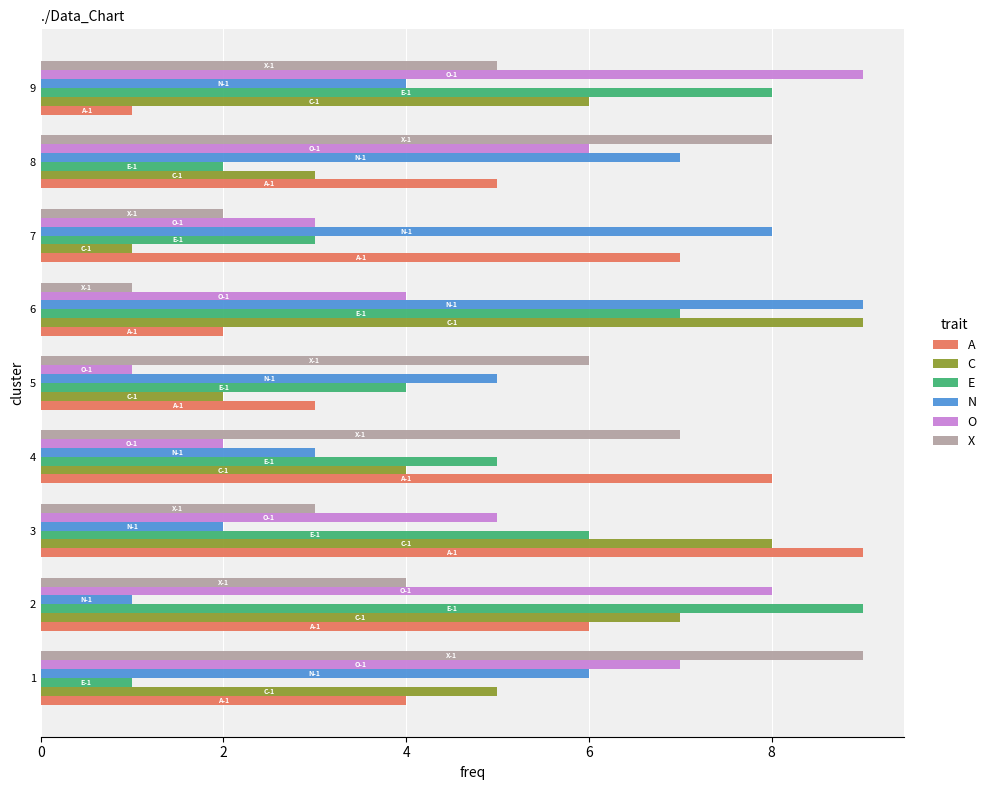

At which label is X closest to 5?

9